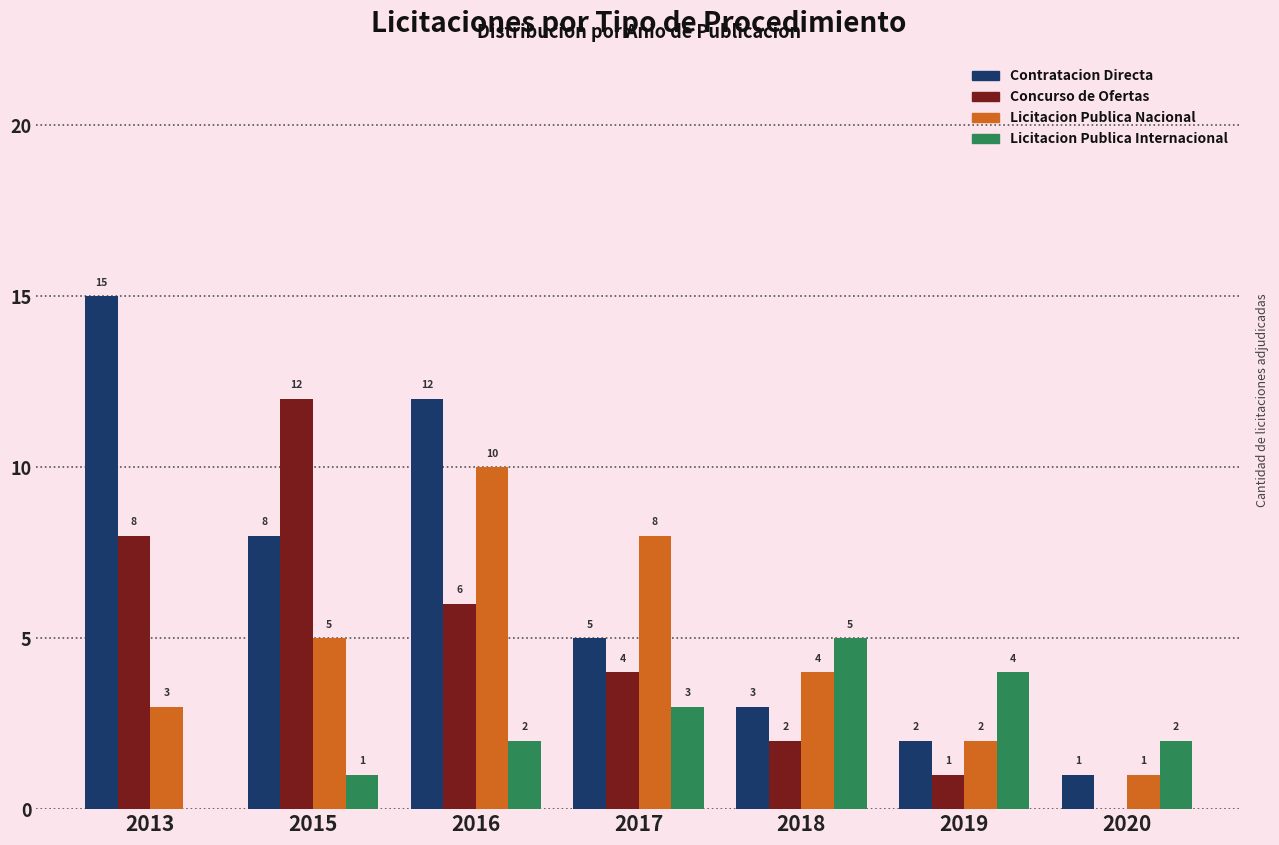

Reading left to right, what are all the values shown in this chart?

Contratacion Directa: 15	8	12	5	3	2	1
Concurso de Ofertas: 8	12	6	4	2	1	0
Licitacion Publica Nacional: 3	5	10	8	4	2	1
Licitacion Publica Internacional: 0	1	2	3	5	4	2